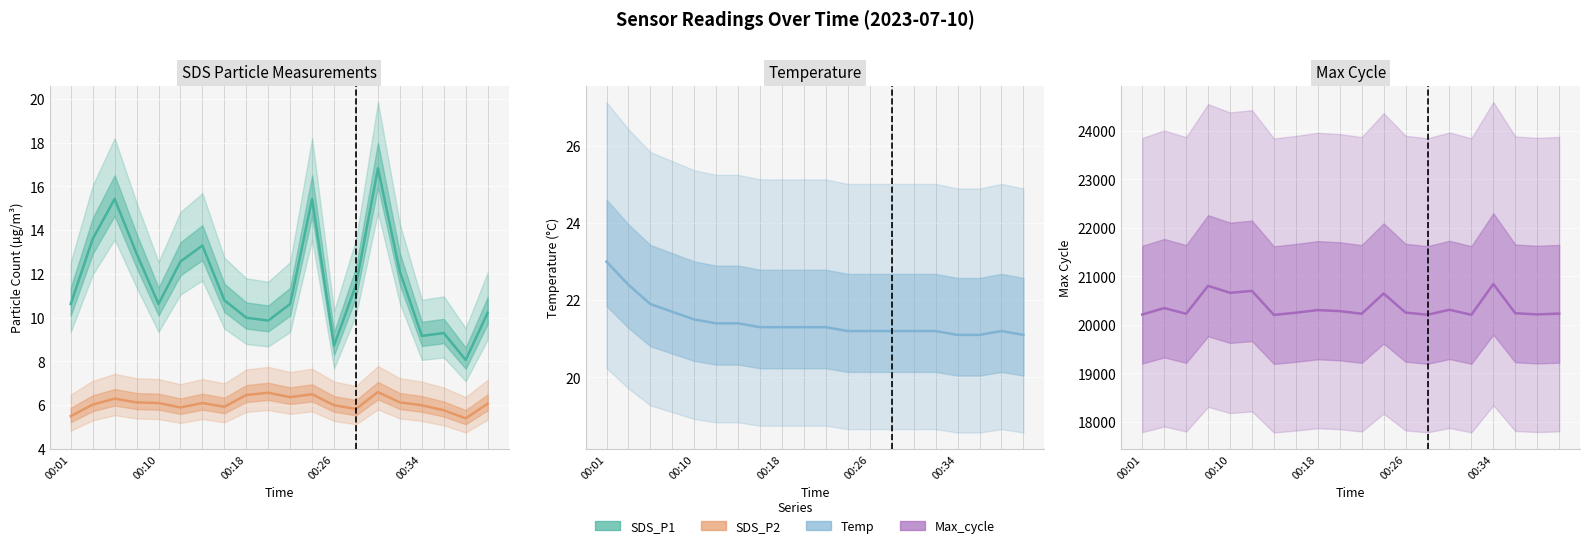

What are all the series names shown in the legend?

SDS_P1, SDS_P2, Temp, Max_cycle